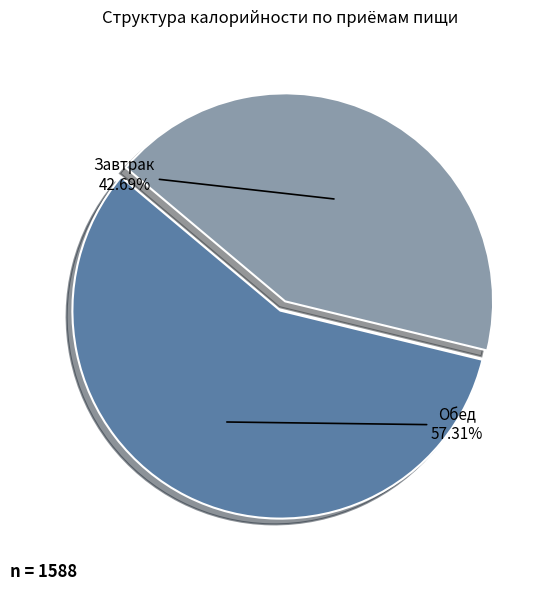

What percentage do Завтрак and Обед together represent?

100.0%